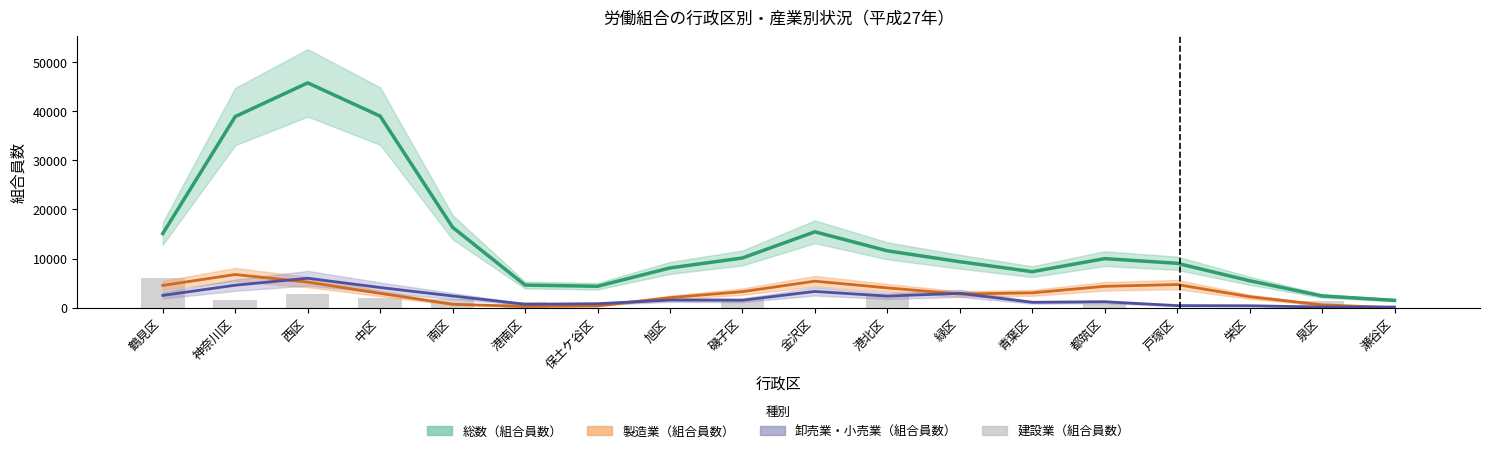

What is the label of the 14th bar from the right?

南区